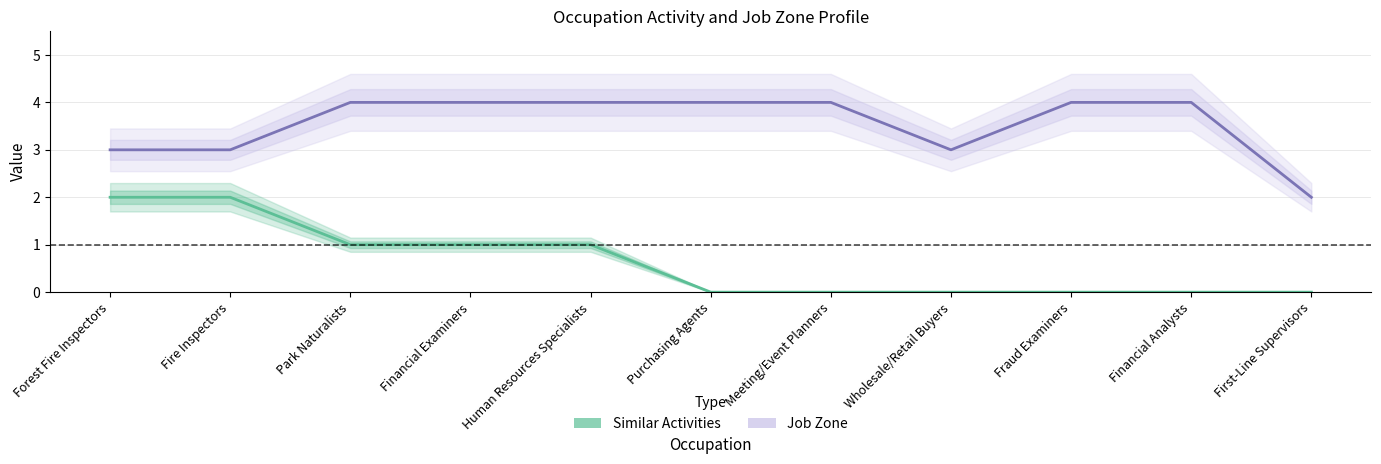

What is the label of the 11th point from the left?

First-Line Supervisors